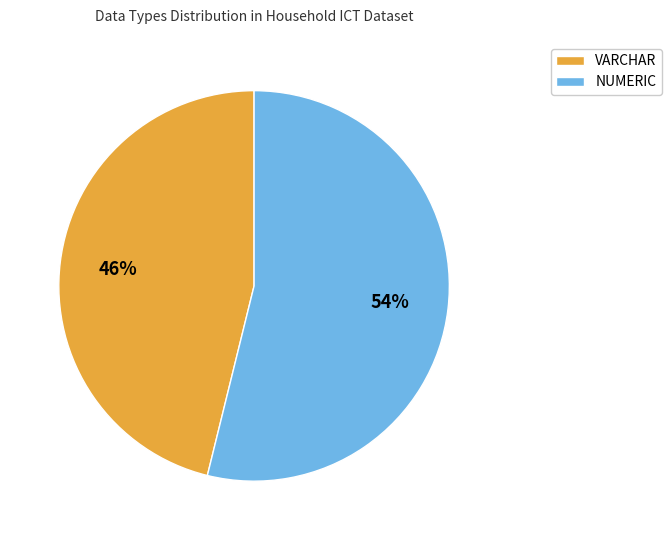

Combined, do NUMERIC and VARCHAR account for over 50%?

Yes